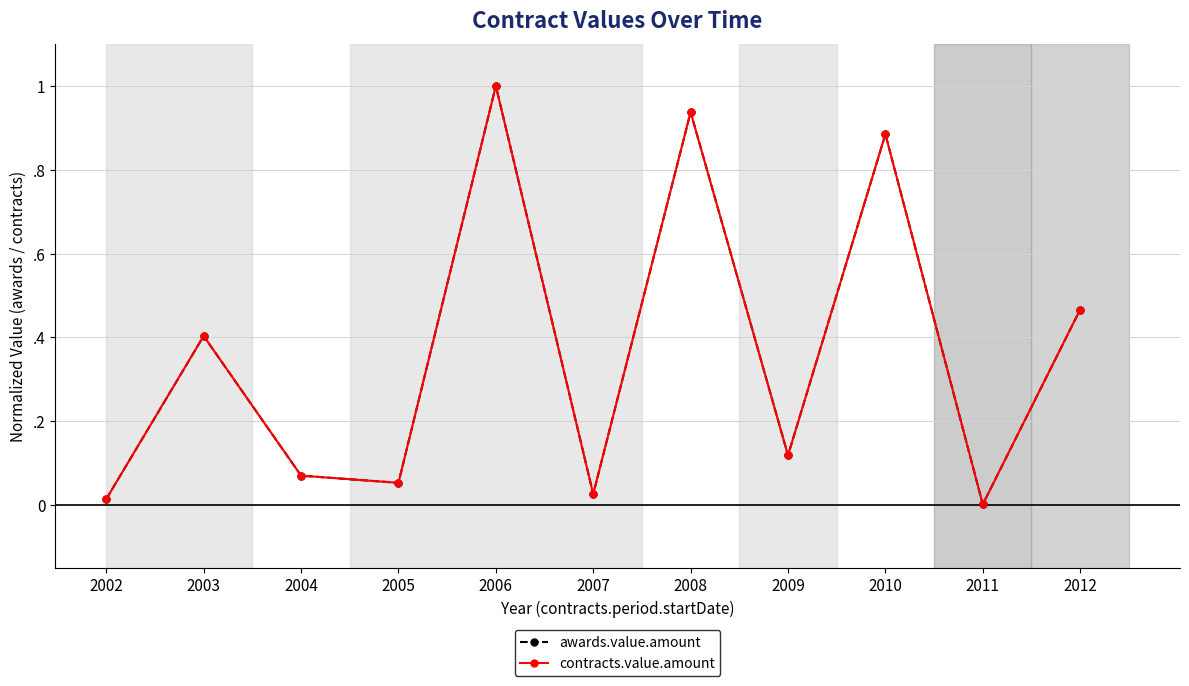

What is the average value of the awards.value.amount series?

0.4